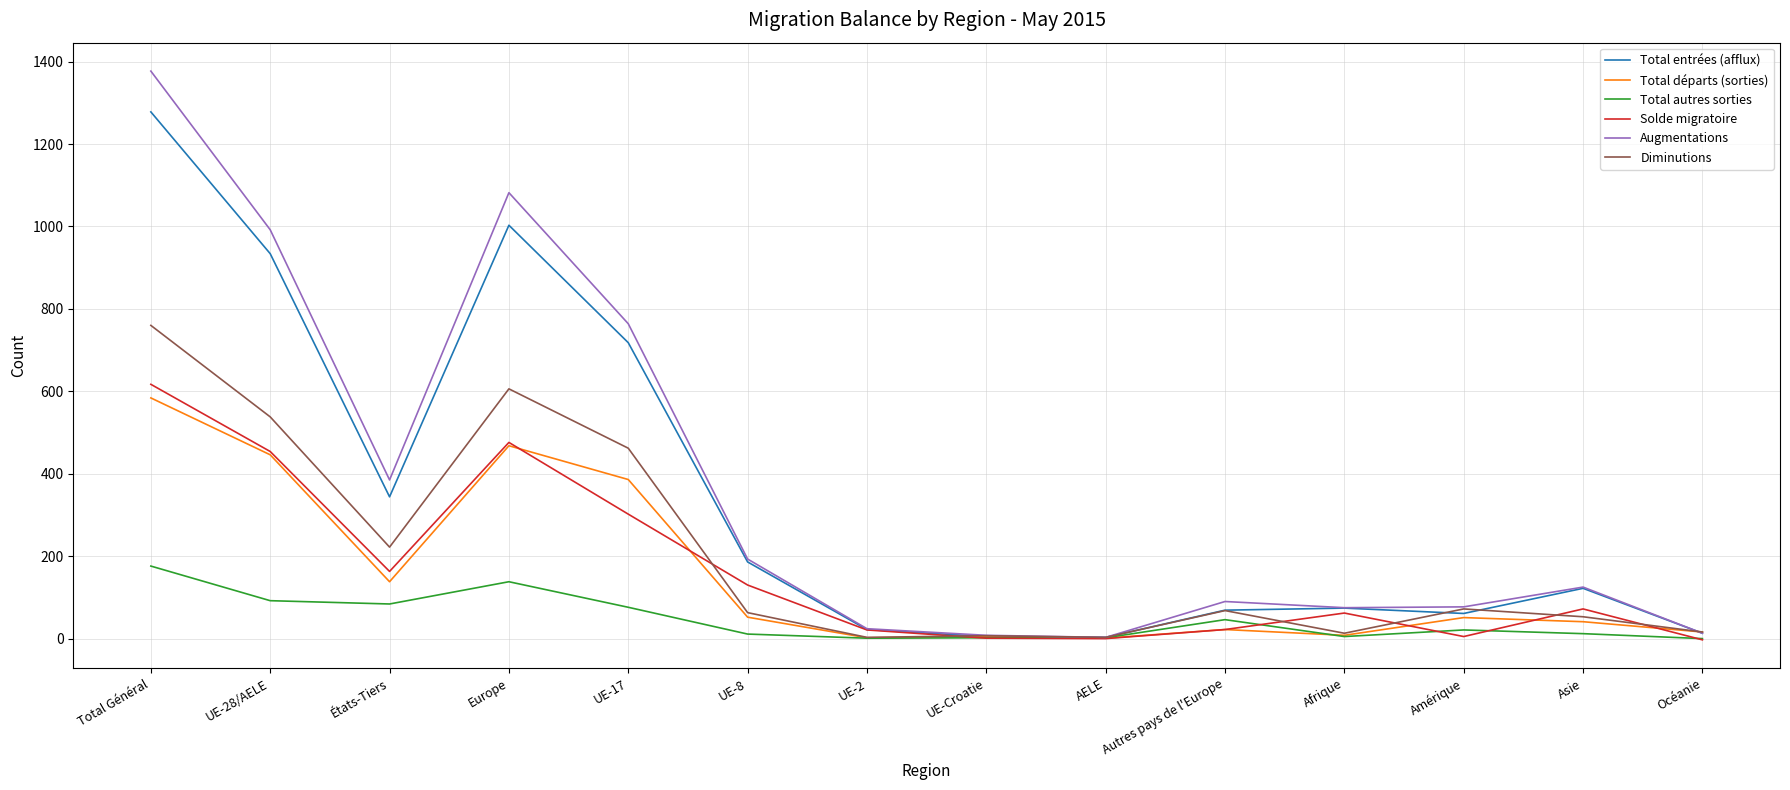

Is it true that Total autres sorties equals 0 at Océanie?

True